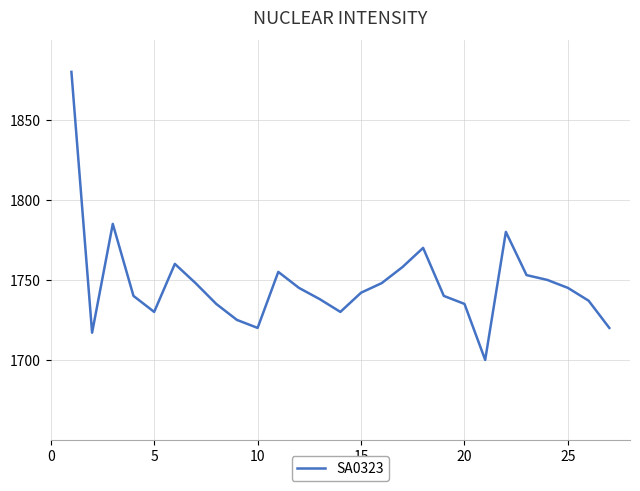

What is the minimum value shown in the chart?

1700